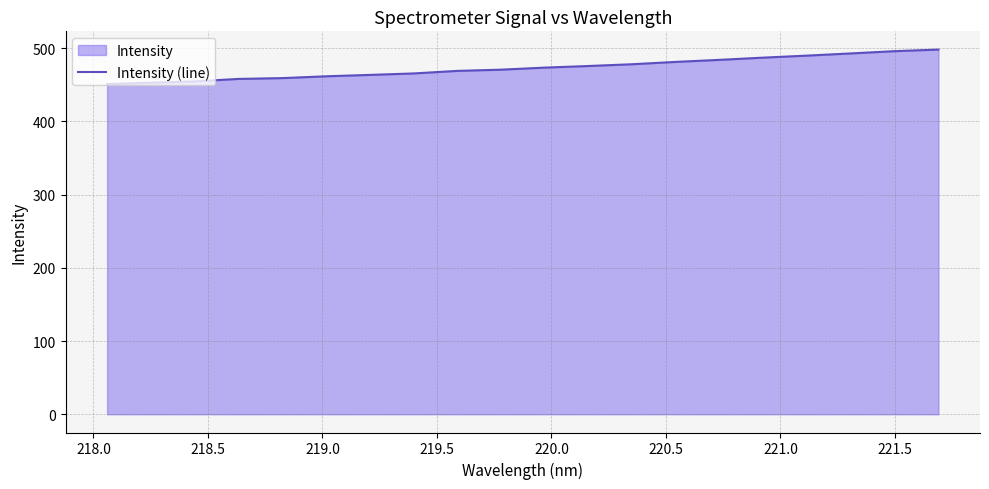

Reading left to right, list all the values displayed in this chart.

450.9	452.8	454.6	457.9	459.1	461.5	463.4	465.4	468.9	470.6	473.4	475.6	478.0	481.2	484.0	487.0	489.8	492.8	495.9	498.0